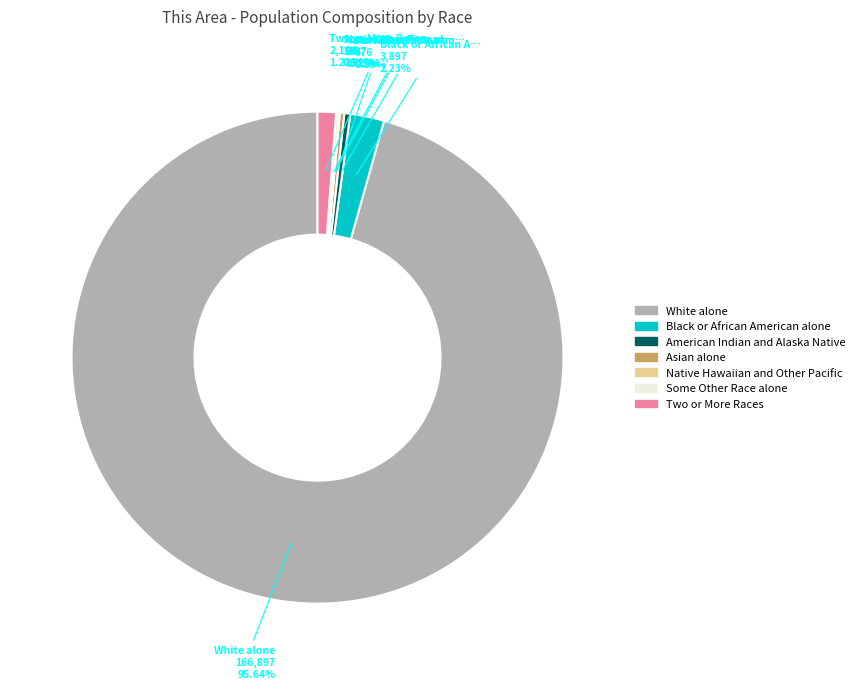

Is the sum of White alone and American Indian and Alaska Native greater than half?

Yes